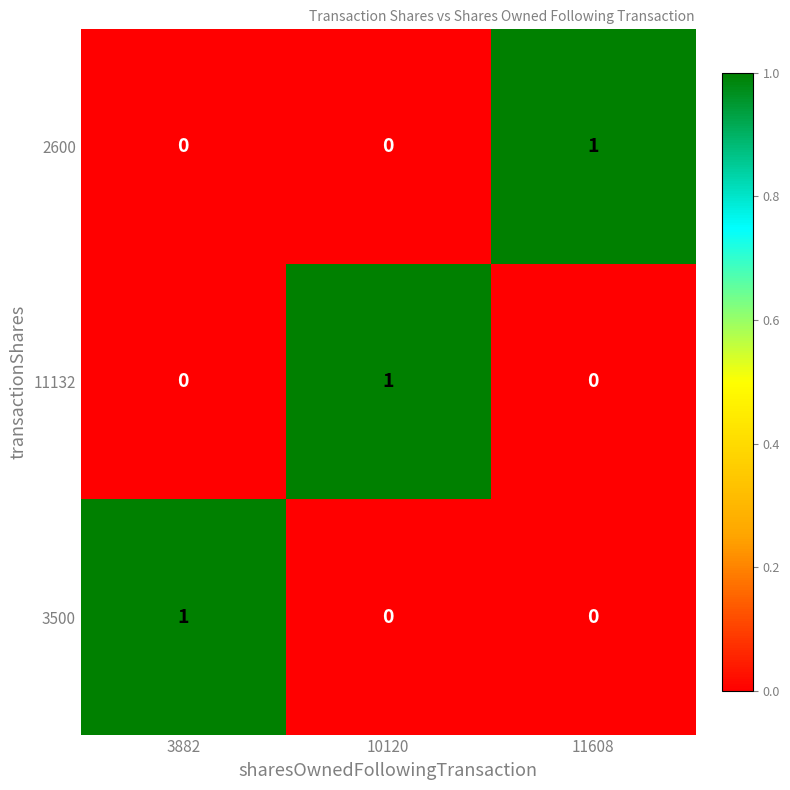

How many 3500 values are between 0 and 1?

3